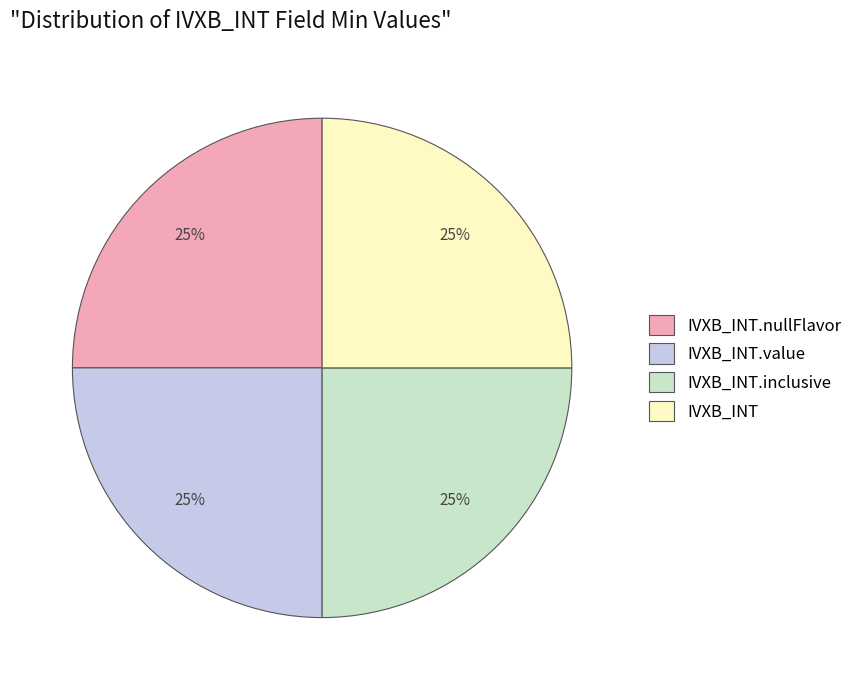

To the nearest percent, what is the average slice percentage?

25%